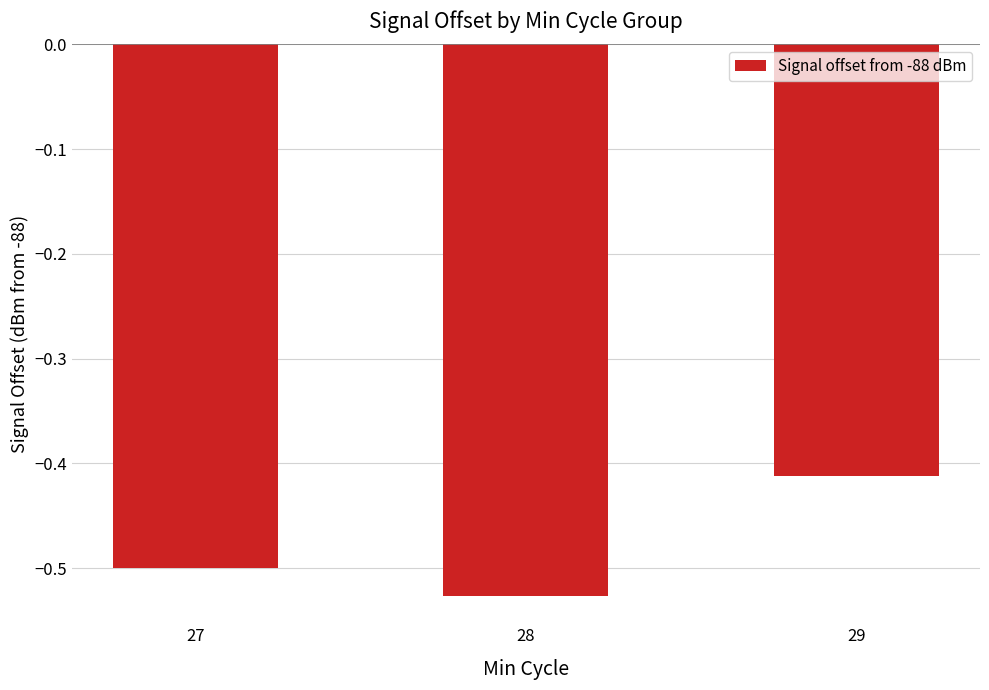

The value at 27 is -0.7. True or false?

False